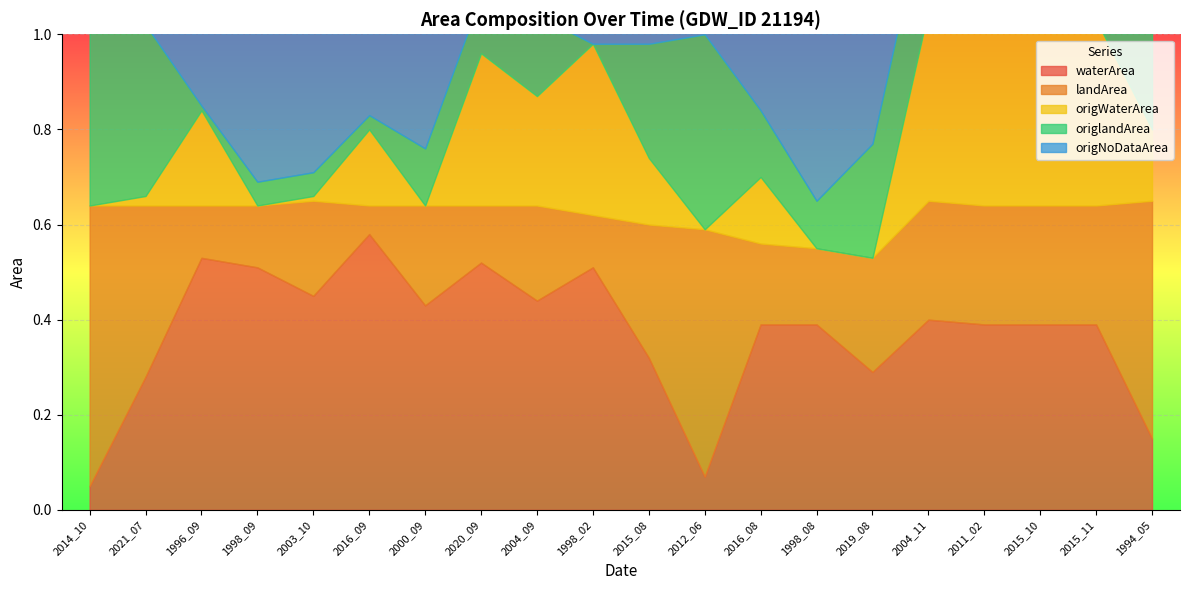

True or false: origWaterArea has a value of 0.1 at 2016_08.

True